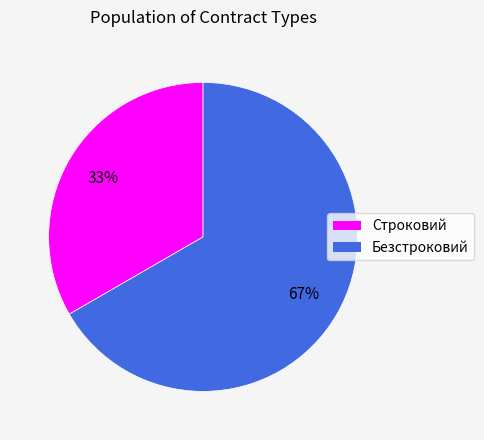

To the nearest percent, what percentage of the pie is Безстроковий?

67%